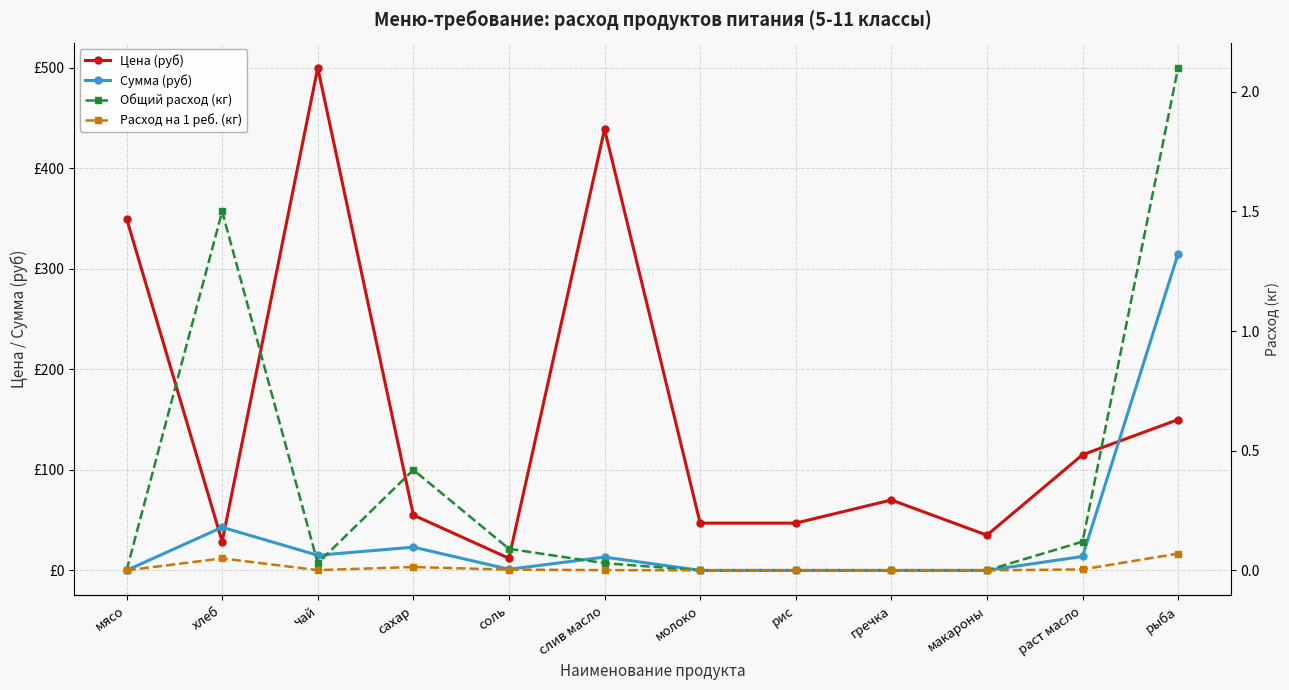

At how many categories does at least one series exceed 478?

1